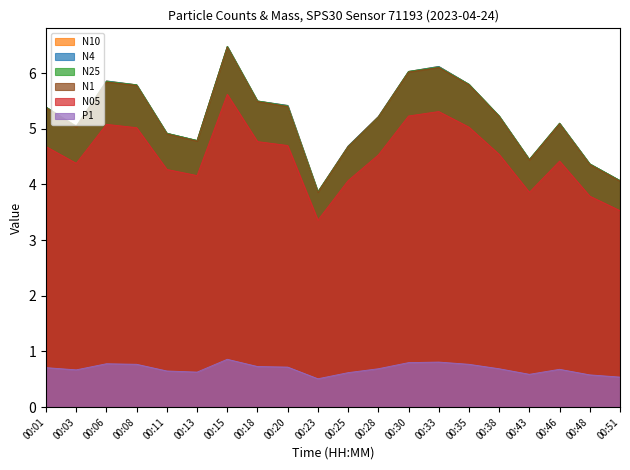

Is it true that N10 equals 5.2 at 00:28?

True